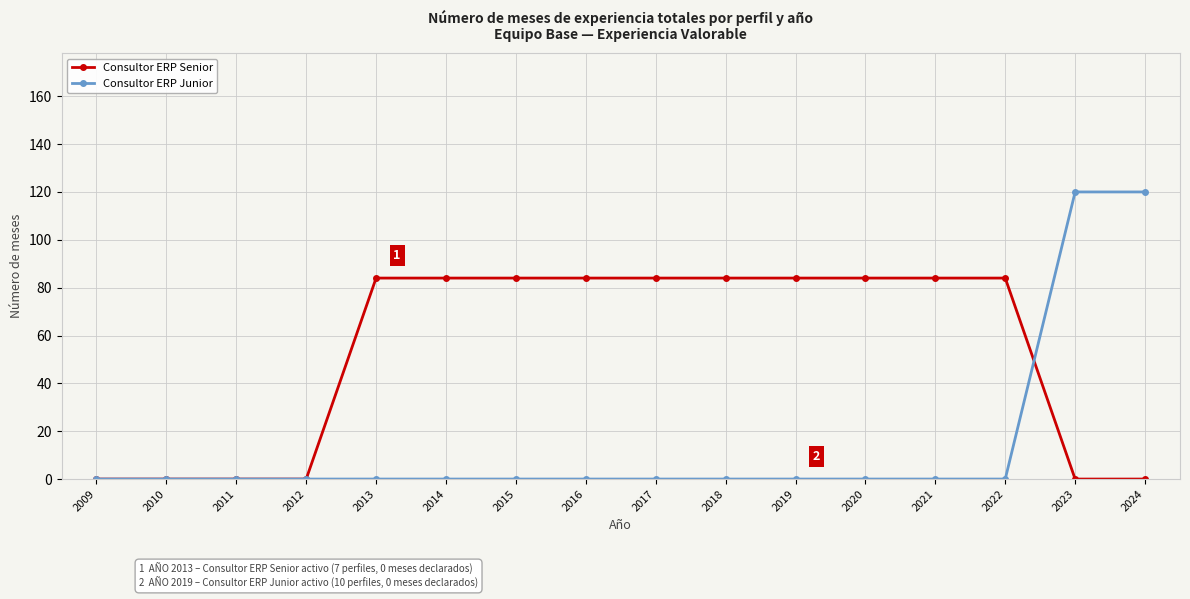

How many data points does each series have?

16